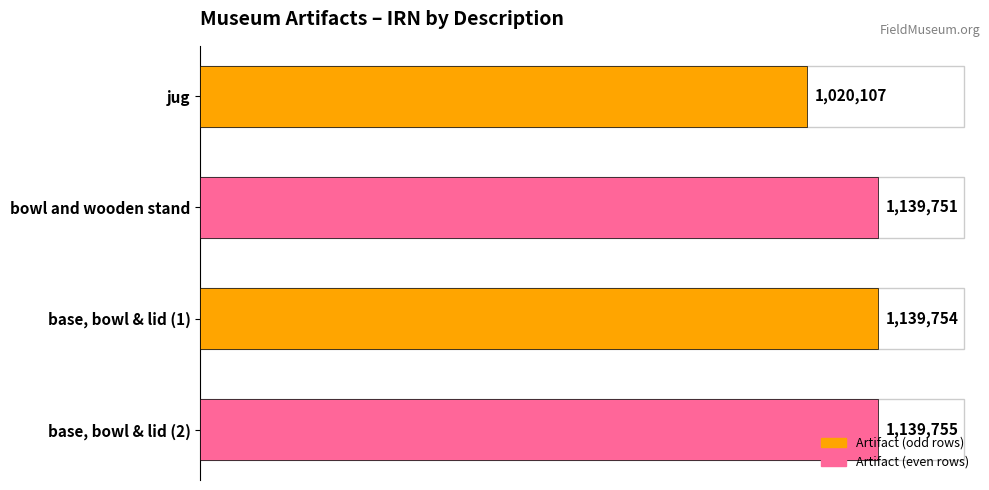

Are the bars grouped side by side (vs. stacked)?

No